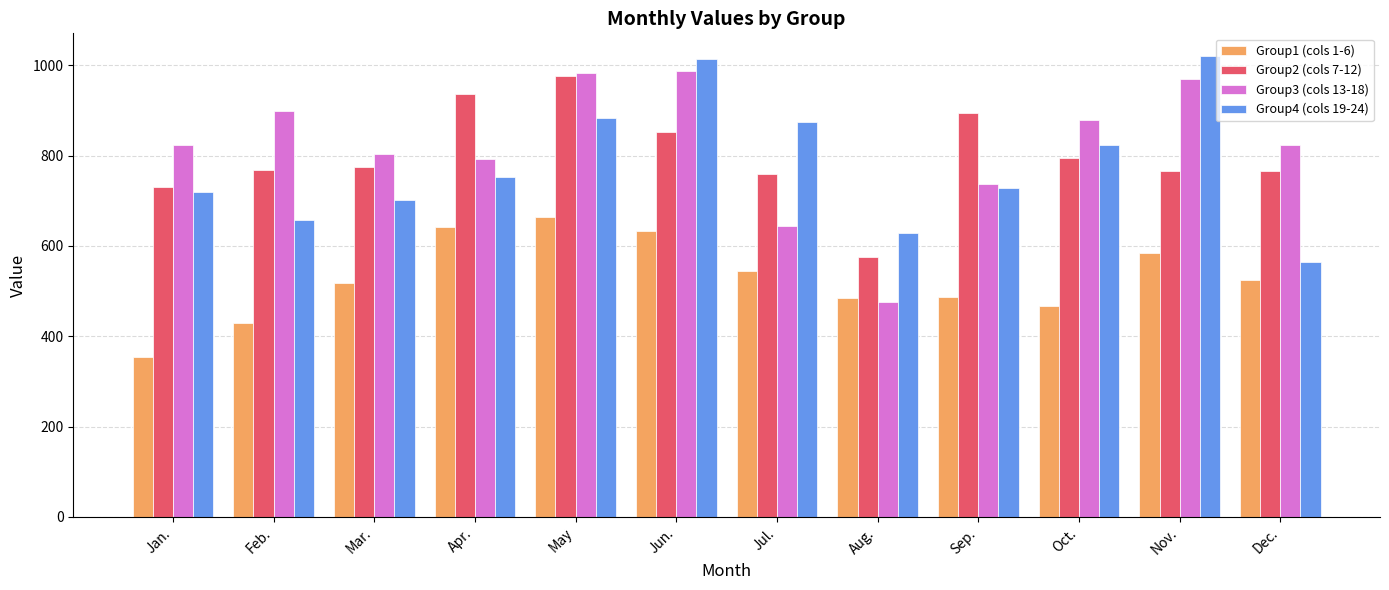

The Group2 (cols 7-12) series shows 769.0 at Feb.. True or false?

True